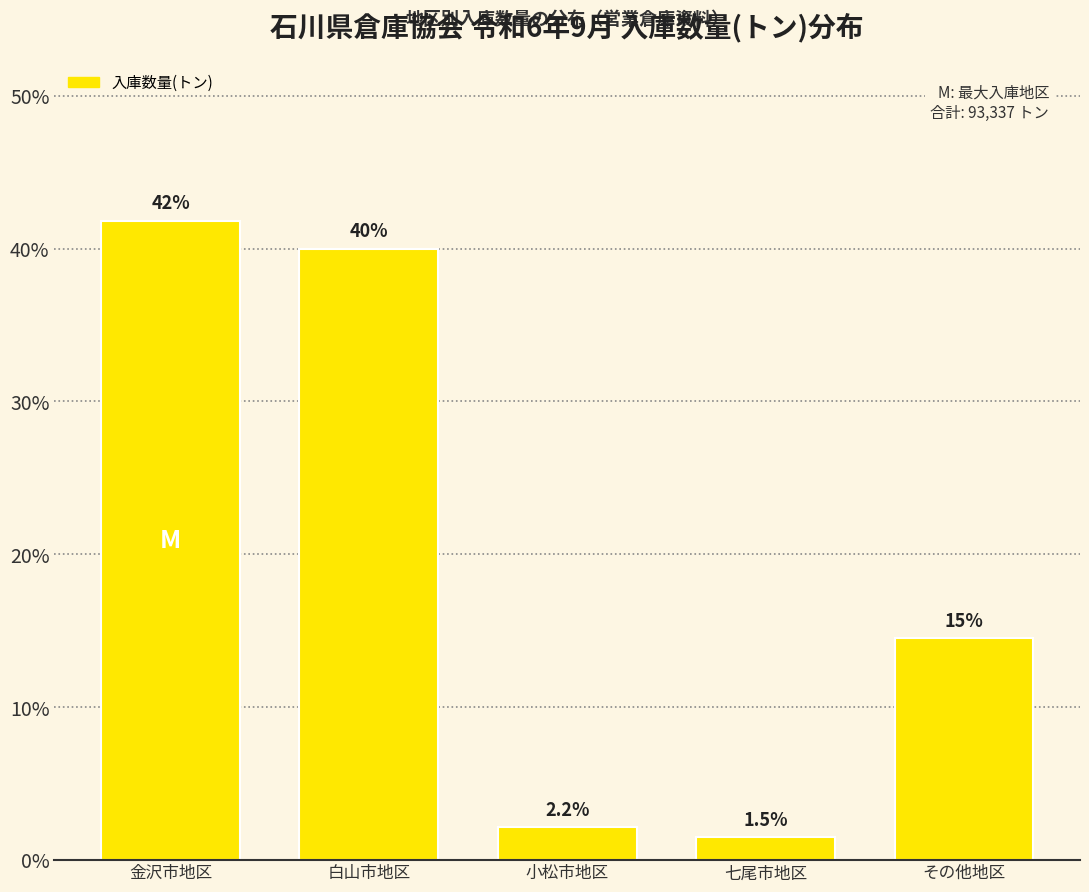

Reading left to right, list all the values displayed in this chart.

41.8	40.0	2.2	1.5	14.5